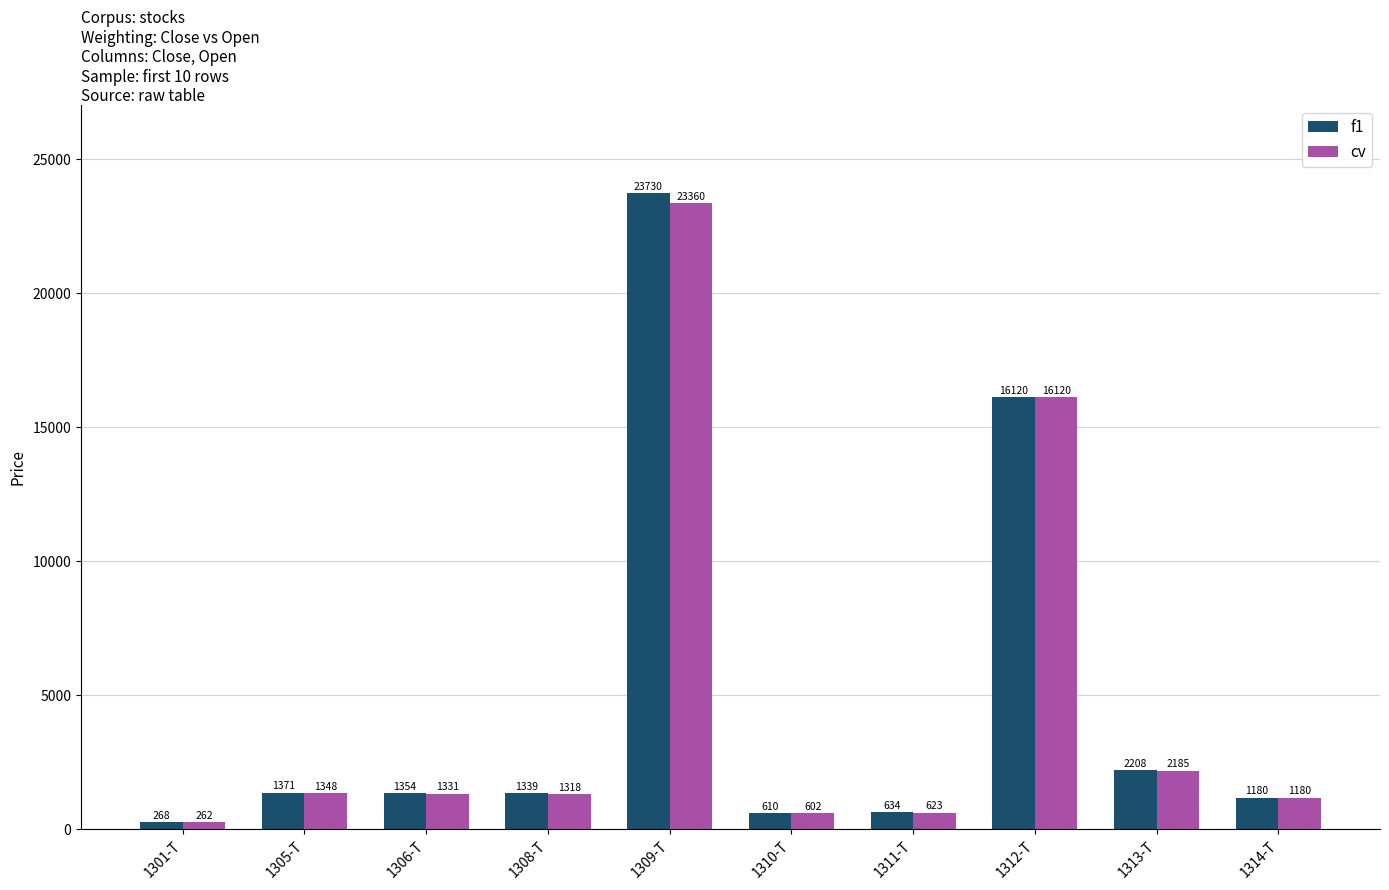

What are all the series names shown in the legend?

f1, cv